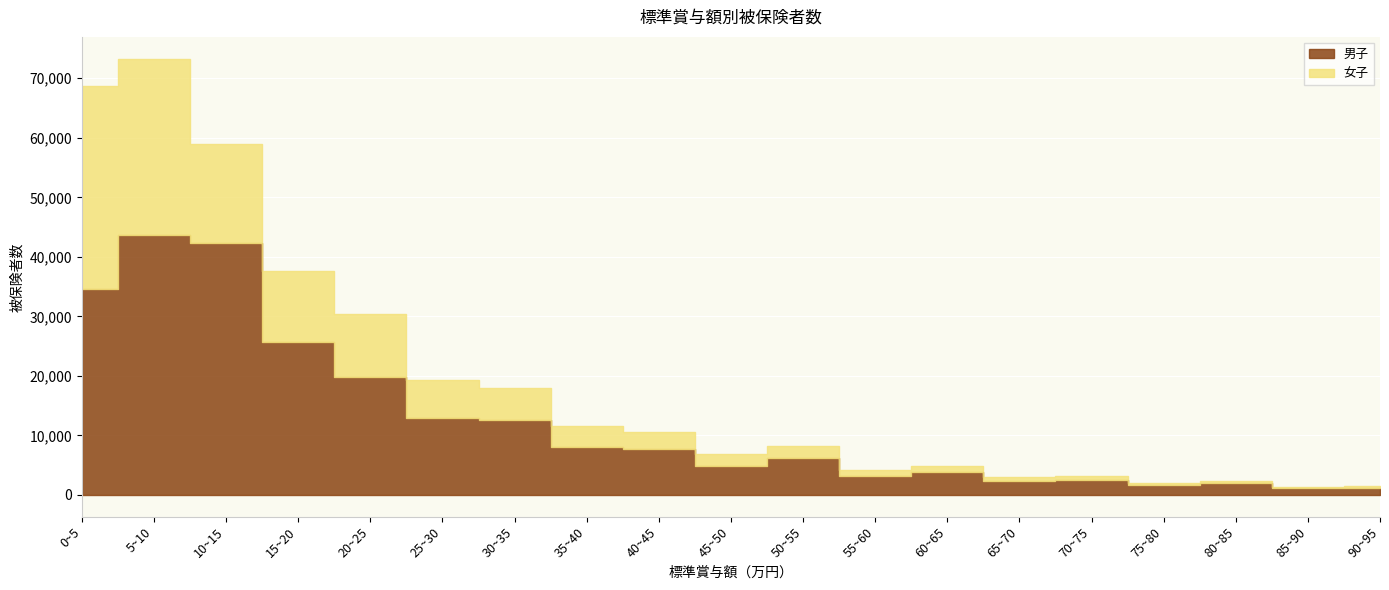

Where is the first local maximum for 女子?

50~55